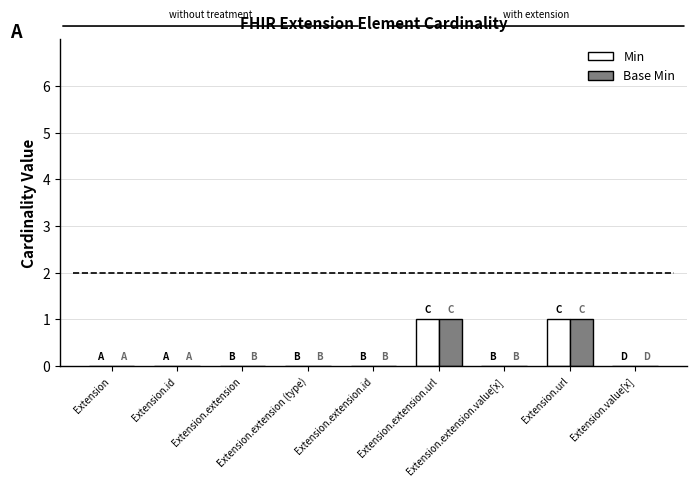

What are all the series names shown in the legend?

Min, Base Min